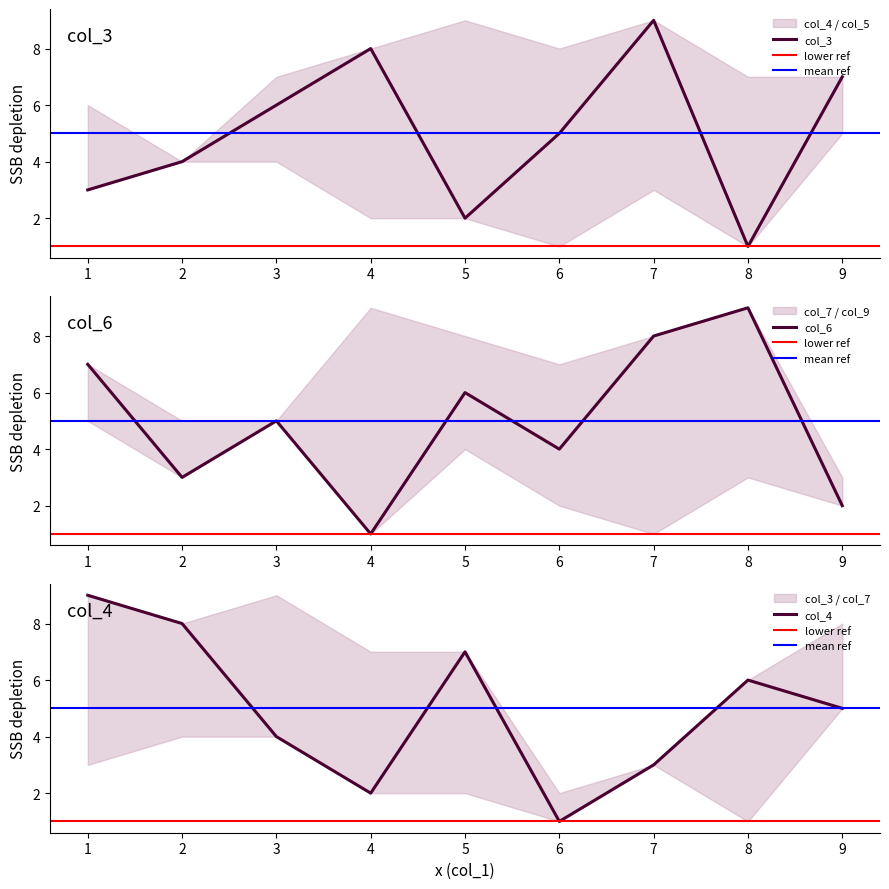

True or false: col_4 has a value of 4 at 2.

True